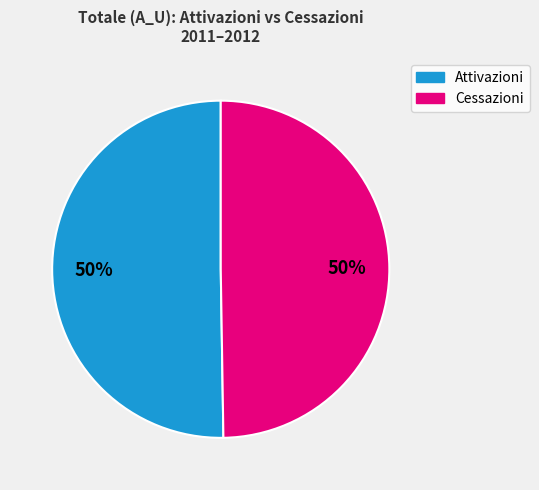

How many segments does this pie chart have?

2